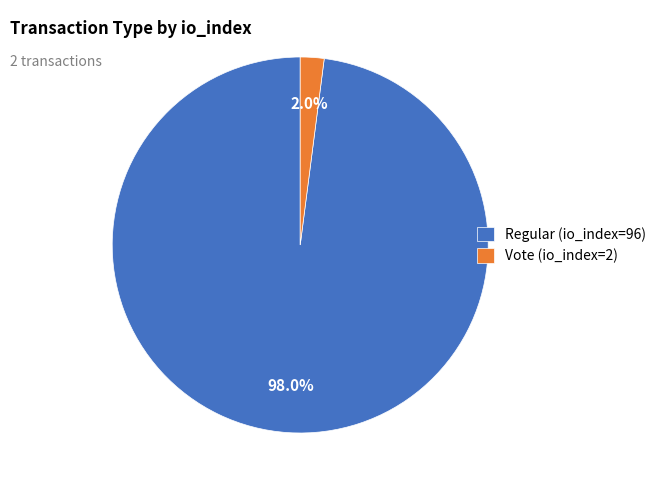

Do Regular (io_index=96) and Vote (io_index=2) together represent more than half of the pie?

Yes